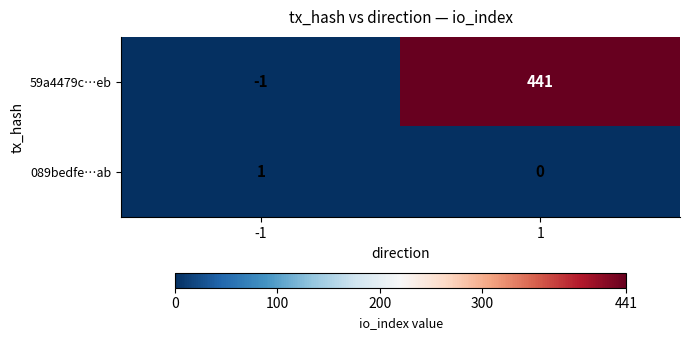

Is it true that 089bedfe…ab equals 0 at 1?

True